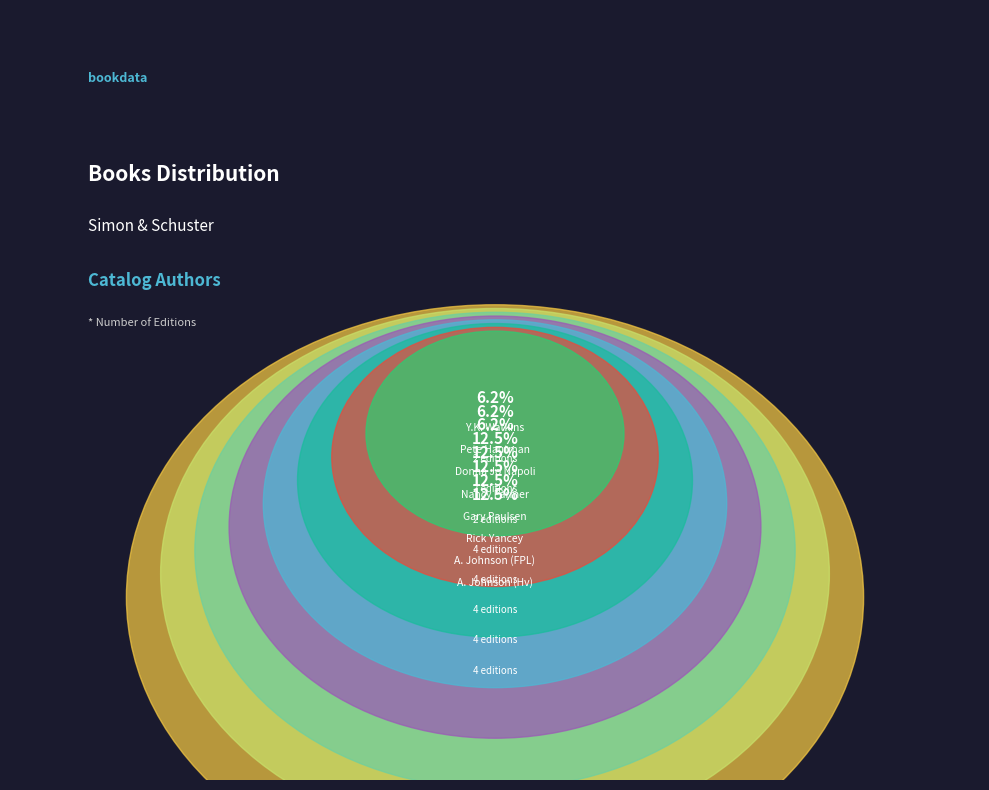

Rank the categories by value from highest to lowest.

Nancy Farmer, Rick Yancey, Angela Johnson (First Part Last), Angela Johnson (Heaven), Gary Paulsen, Susan Fletcher, Mary E. Lyons, Donna Jo Napoli, Pete Hautman, Yoko Kawashima Watkins, Avi, Carol Matas